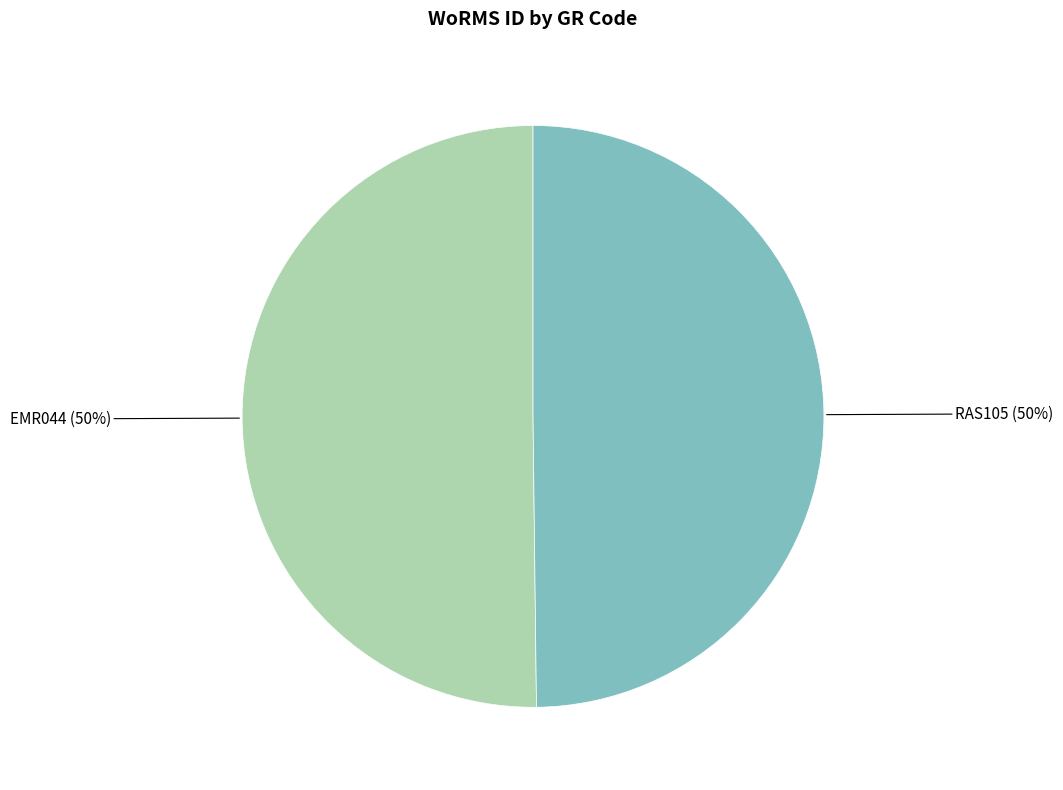

To the nearest percent, what is the average slice percentage?

50%